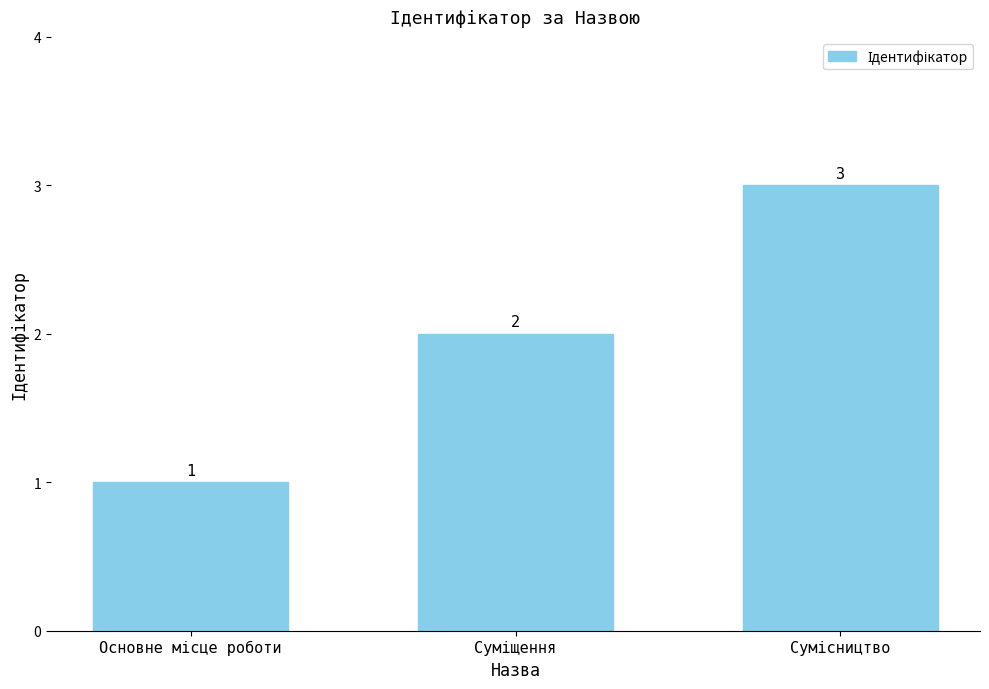

What is the sum of all values?

6